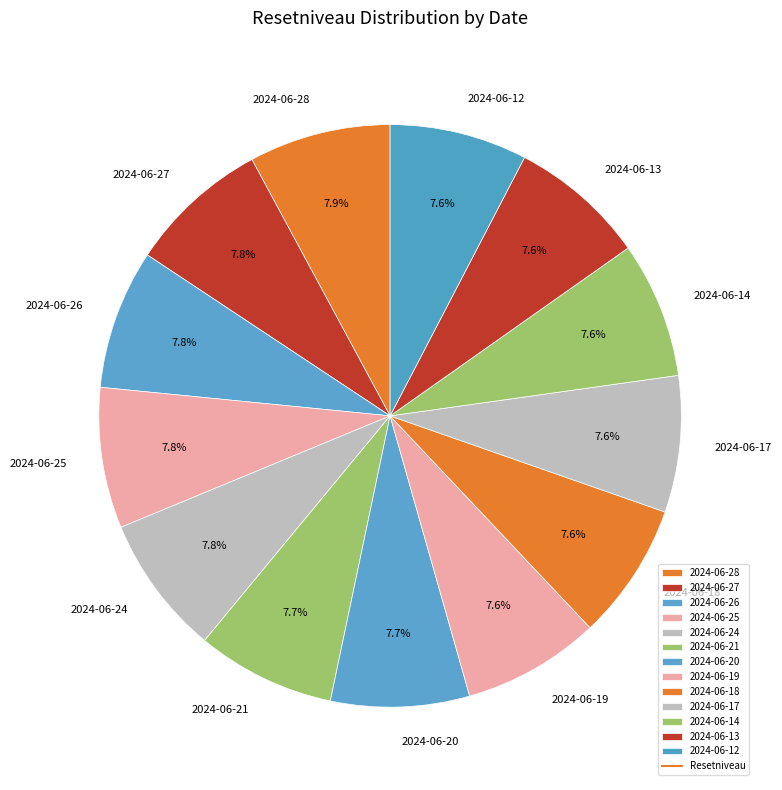

How many slices are in this pie chart?

13